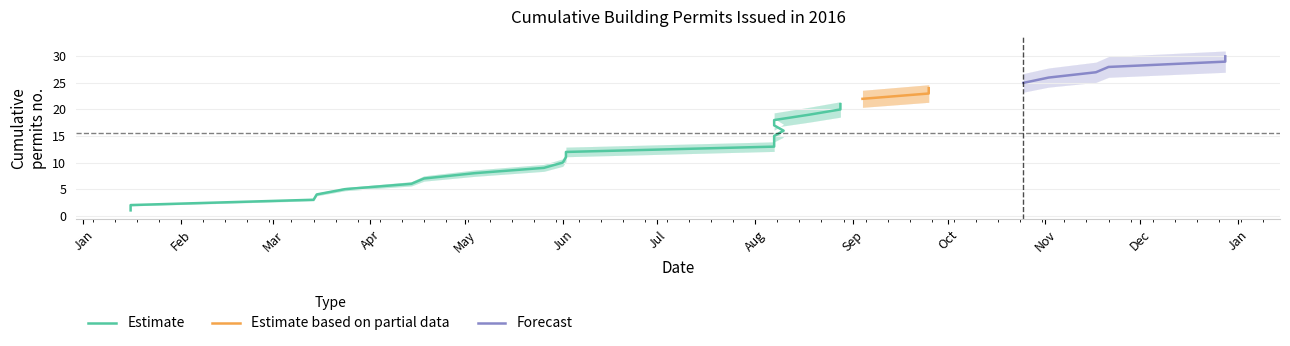

Rank the categories by upper value from highest to lowest.

2016-12-28, 2016-12-28, 2016-11-21, 2016-11-17, 2016-11-02, 2016-10-25, 2016-09-25, 2016-09-25, 2016-09-04, 2016-08-28, 2016-08-28, 2016-08-18, 2016-08-07, 2016-08-07, 2016-08-10, 2016-08-07, 2016-08-07, 2016-08-07, 2016-06-02, 2016-06-02, 2016-06-01, 2016-05-26, 2016-05-04, 2016-04-18, 2016-04-14, 2016-03-24, 2016-03-15, 2016-03-14, 2016-01-16, 2016-01-16